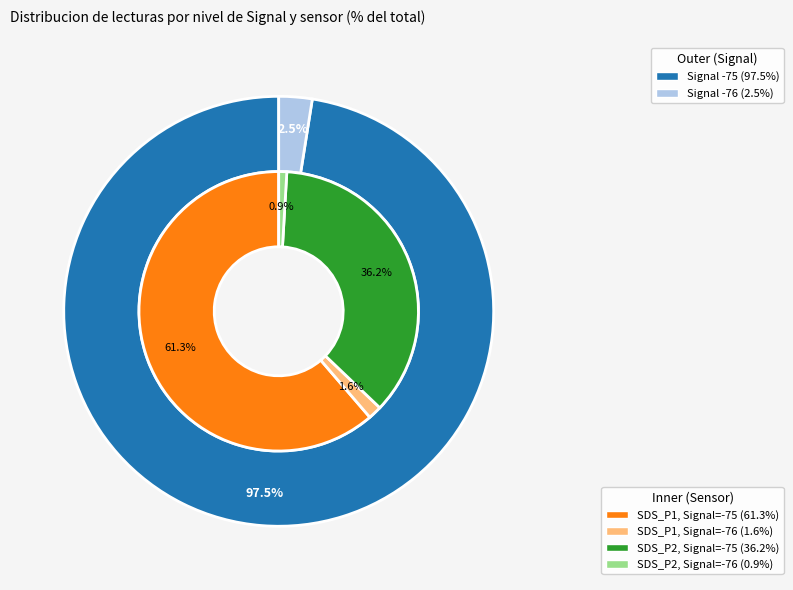

The 13 slice represents 3% of the pie. True or false?

True